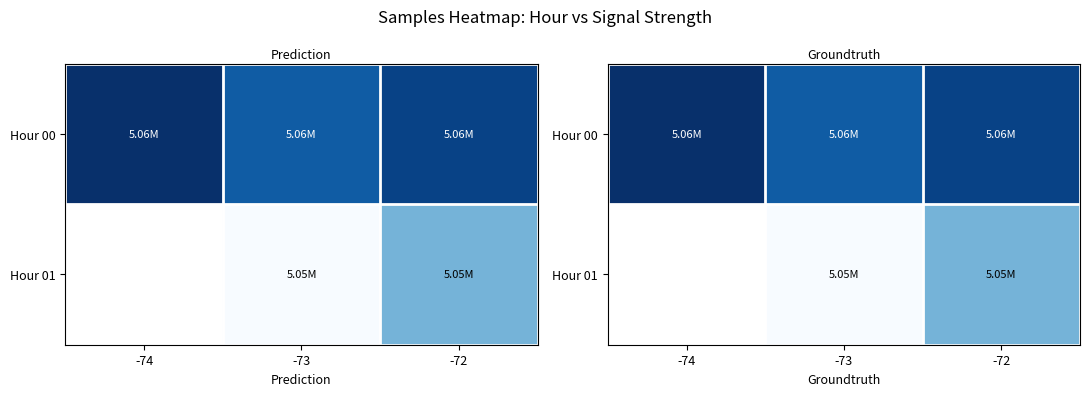

What is the total value across all series at -73?

10.1